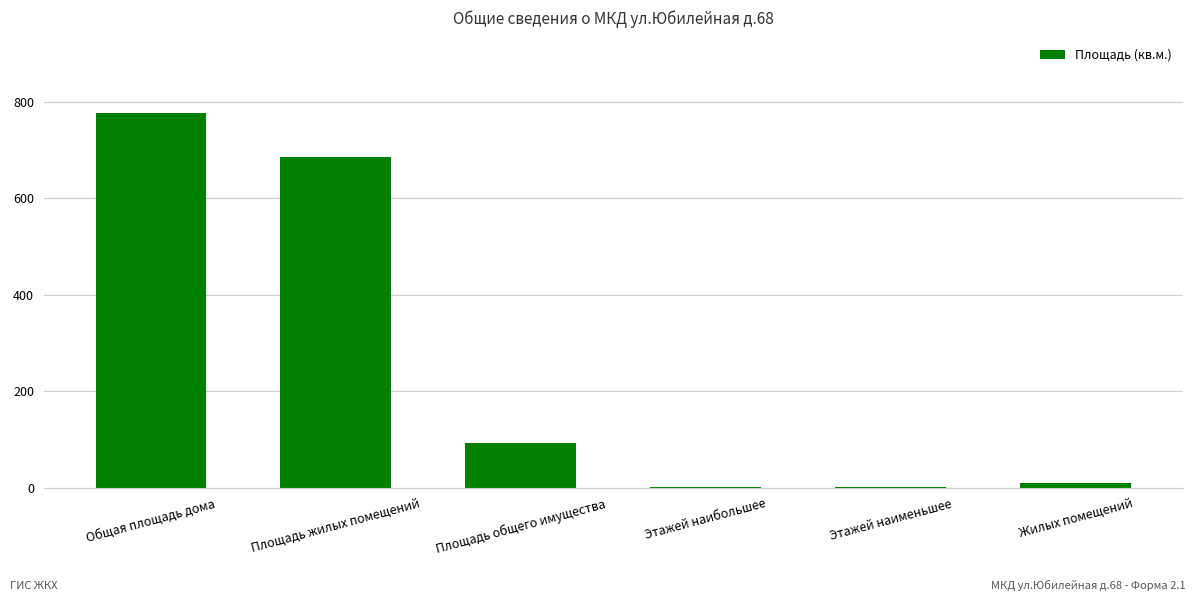

What is the sum of all values?

1569.1